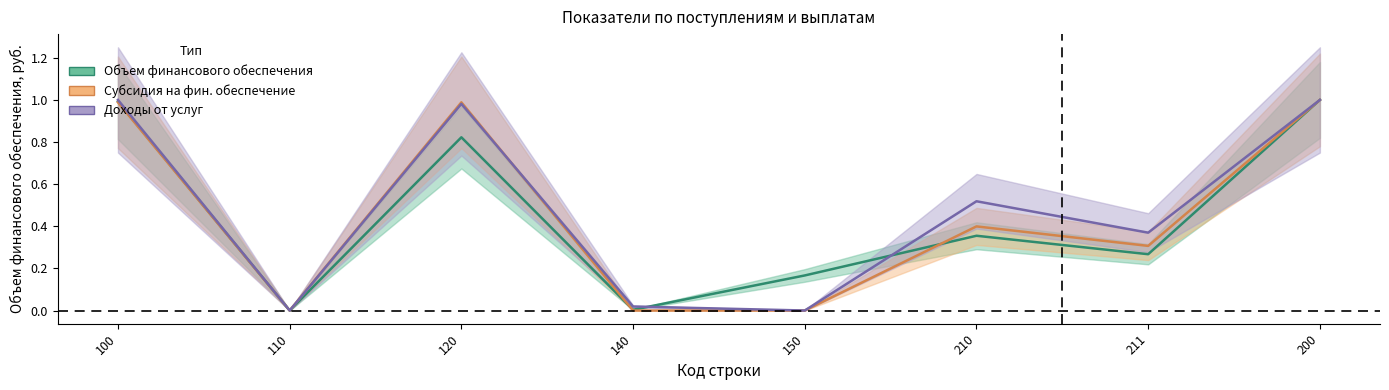

Is it true that Субсидия на фин. обеспечение equals 1.0 at 100?

True